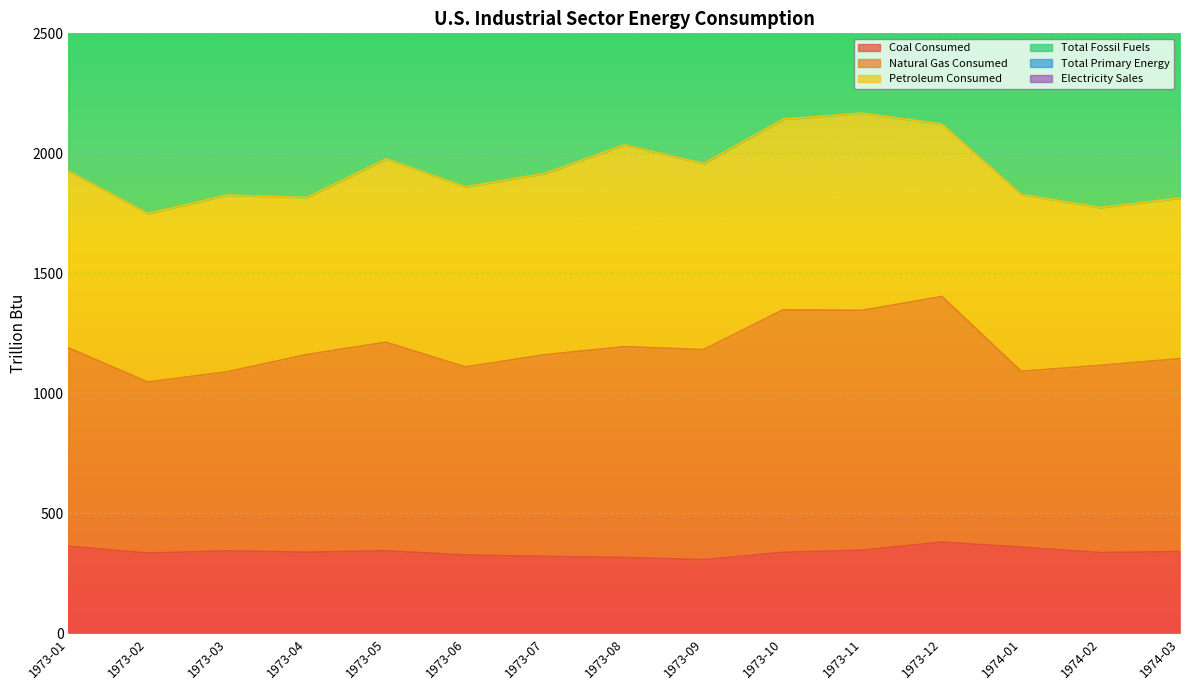

The Total Primary Energy series shows 8664.3 at 1973-12. True or false?

False